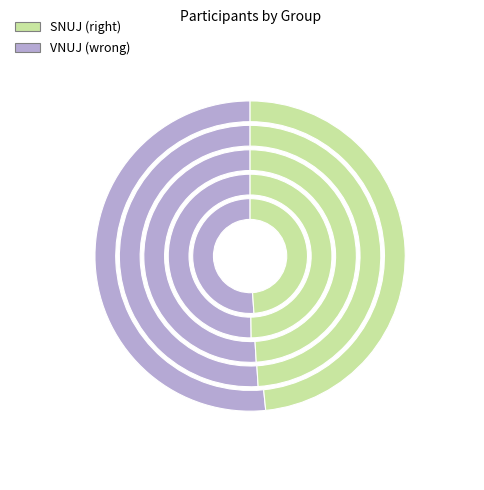

What is the change in value from SNUJ to VNUJ?

-5